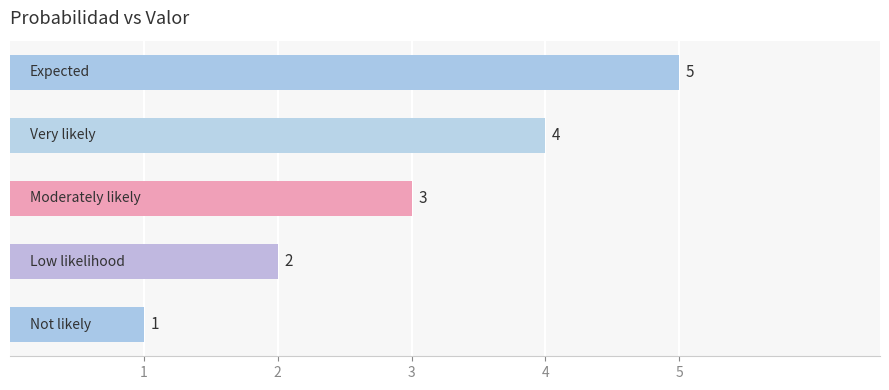

What is the smallest value displayed?

1